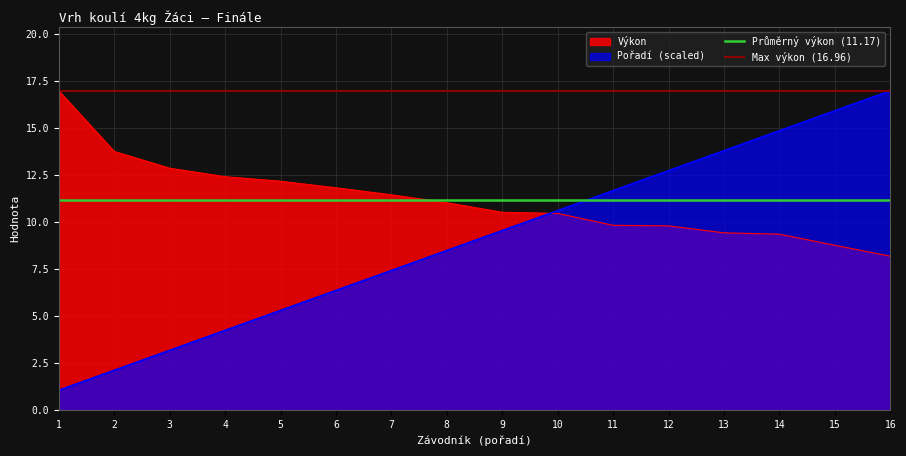

At which label does Pořadí (scaled) first exceed 9?

9